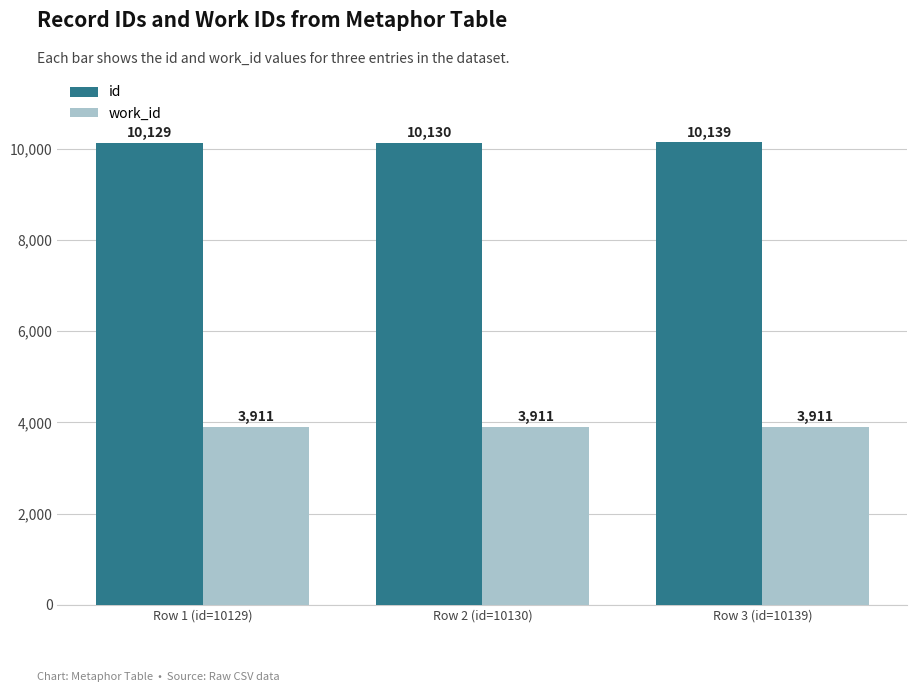

Which series changed the most between Row 2 (id=10130) and Row 3 (id=10139)?

id